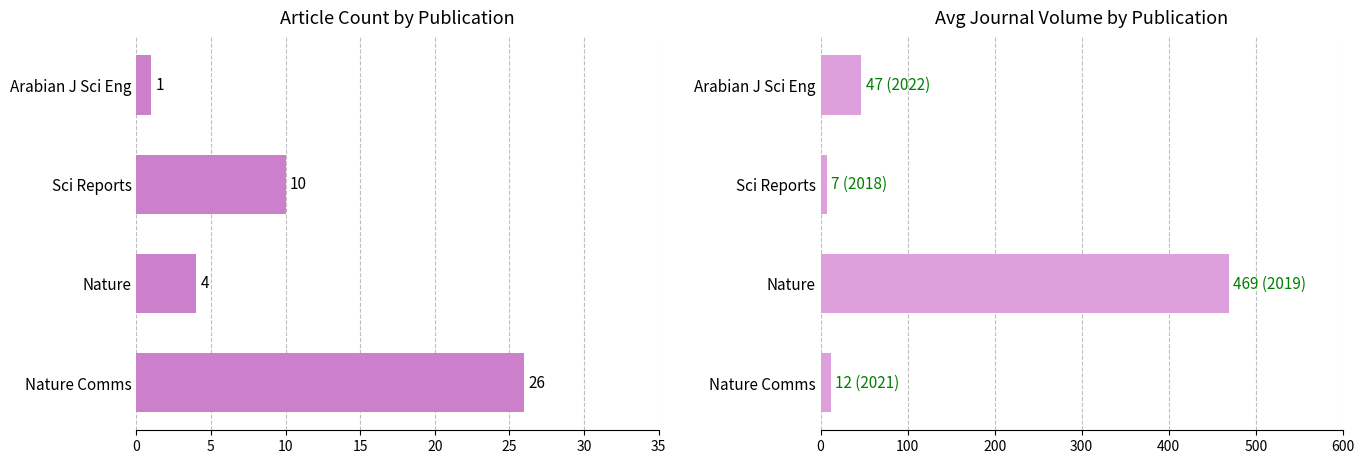

How many data points does each series have?

4